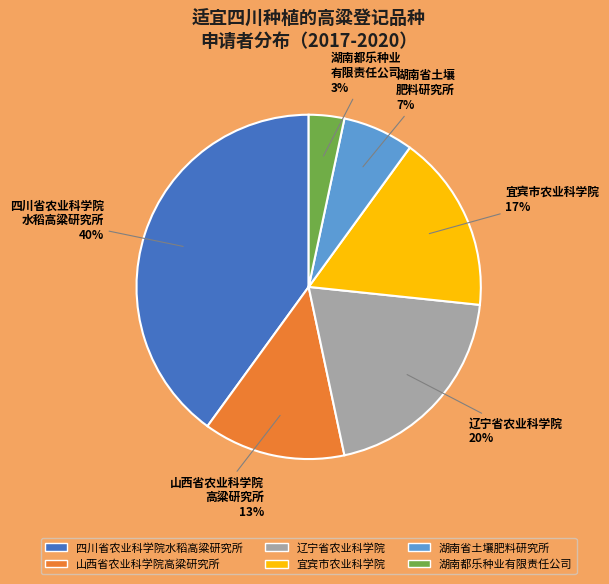

How many segments does this pie chart have?

6